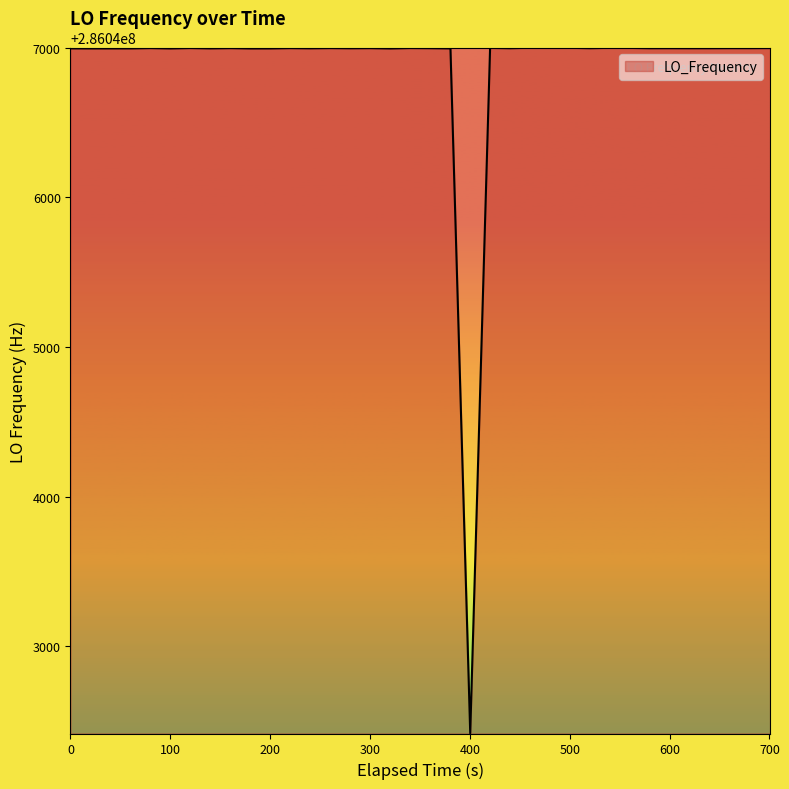

What is the greatest value displayed?

286047001.0